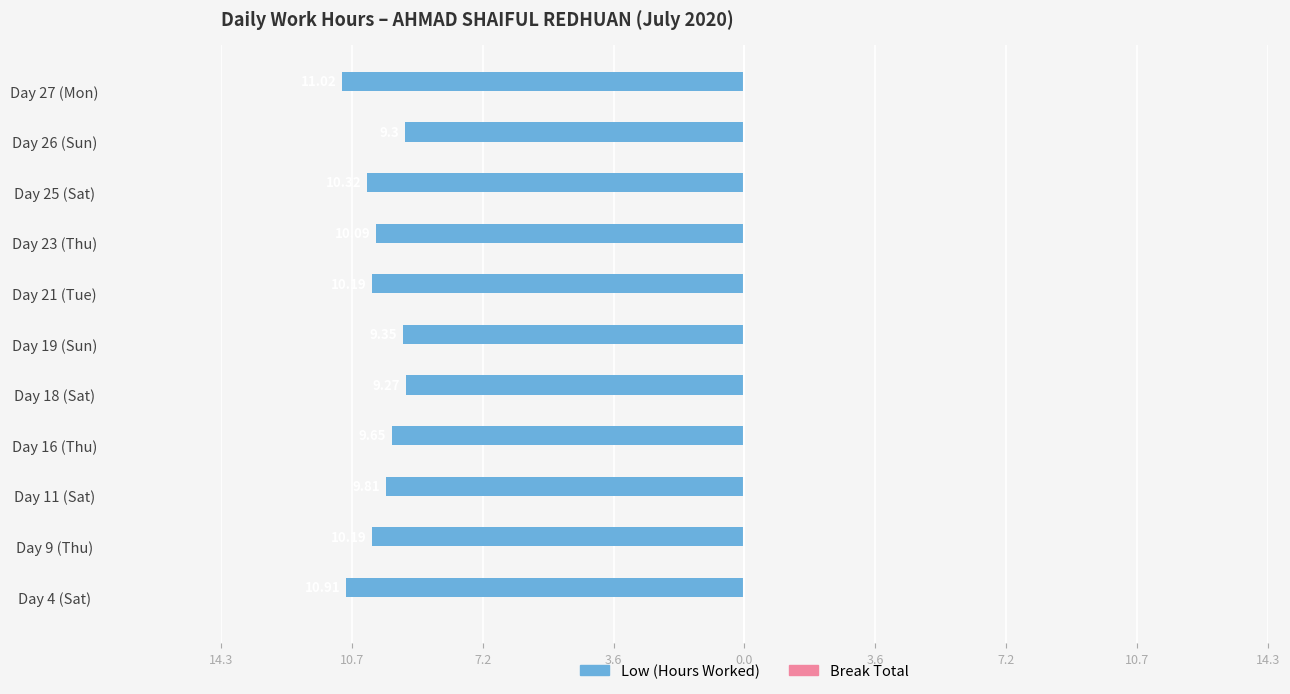

Are the bars horizontal?

Yes